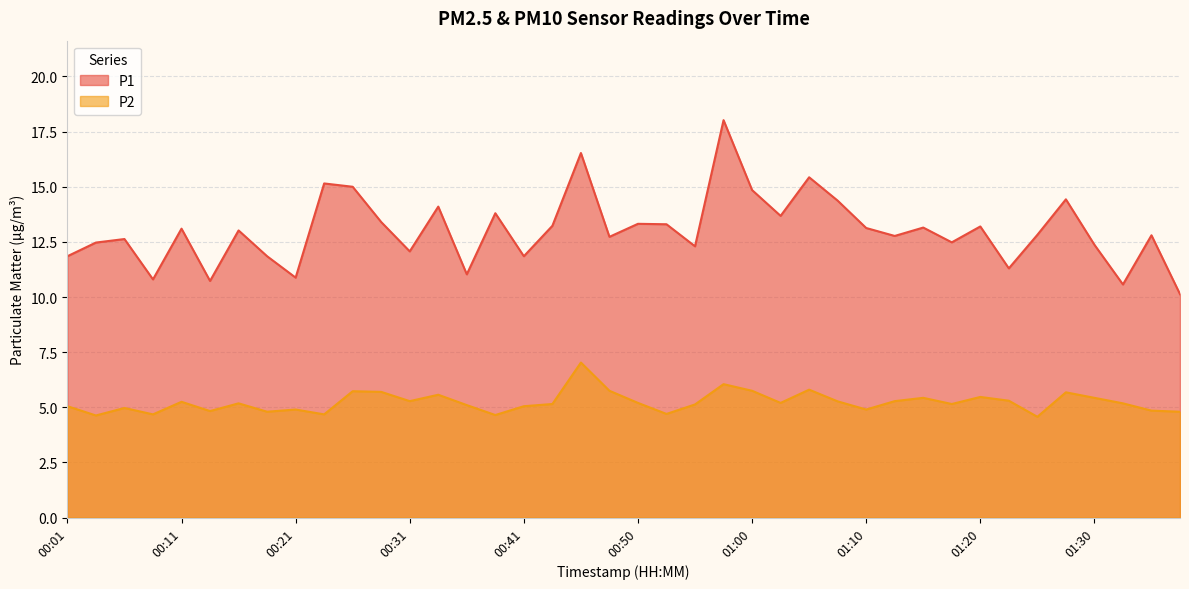

What is the maximum value for P2?

7.0